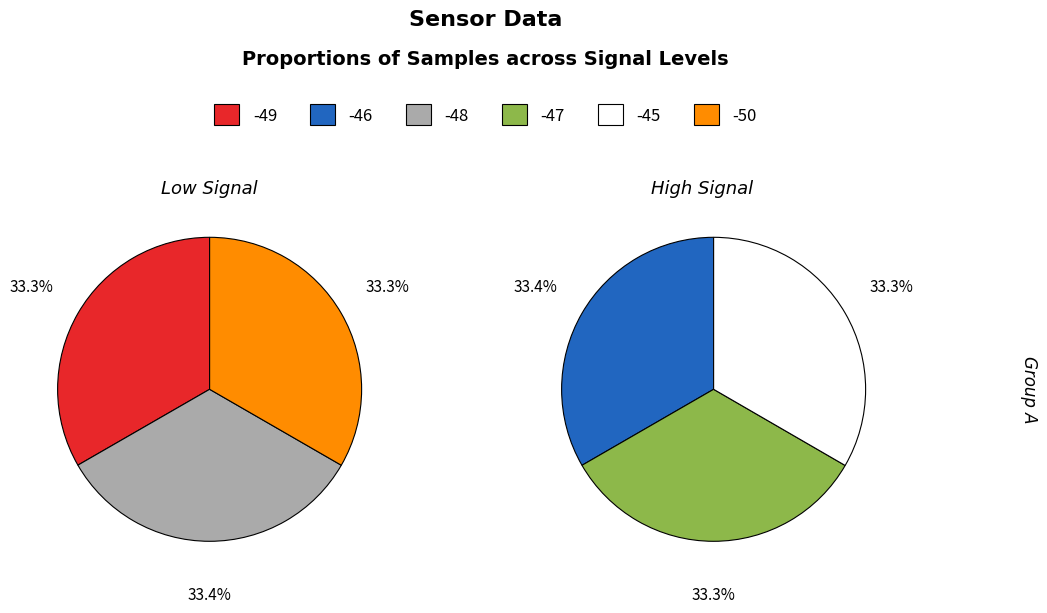

True or false: Signal -49 accounts for 11% of the total.

False